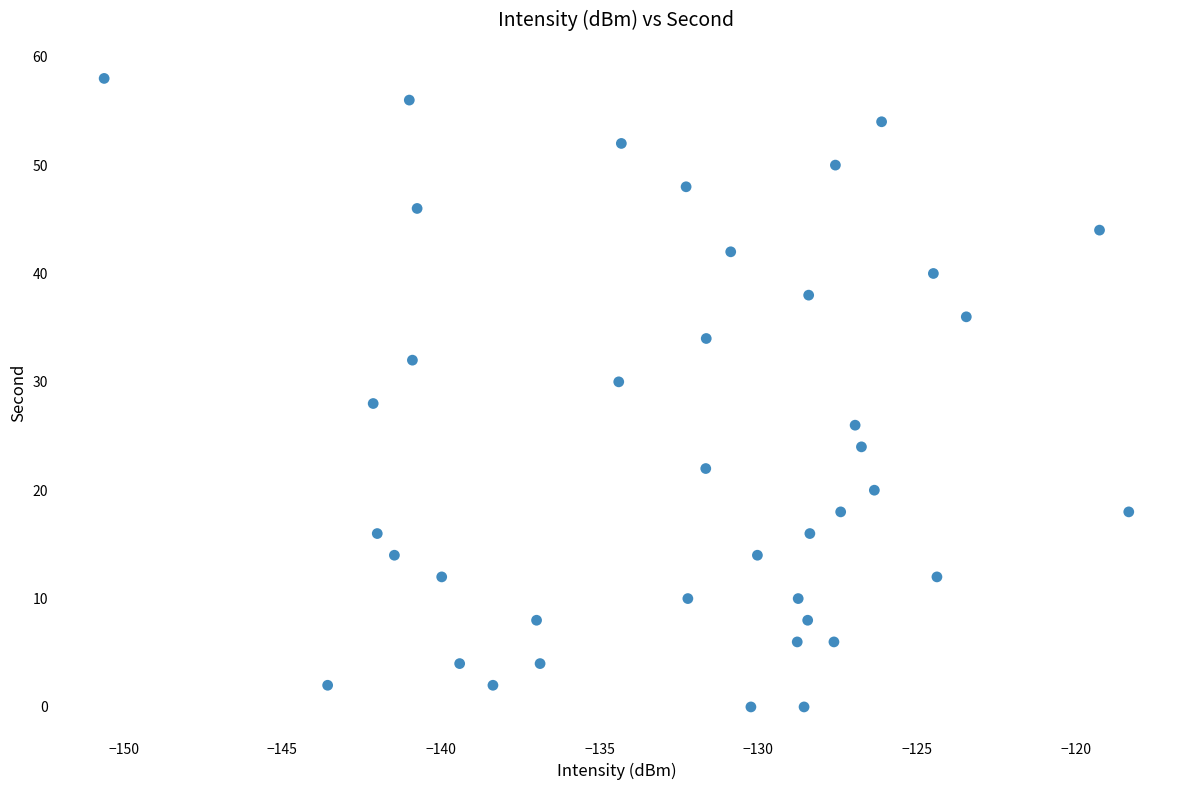

What is the range of Y values (max minus min)?

58